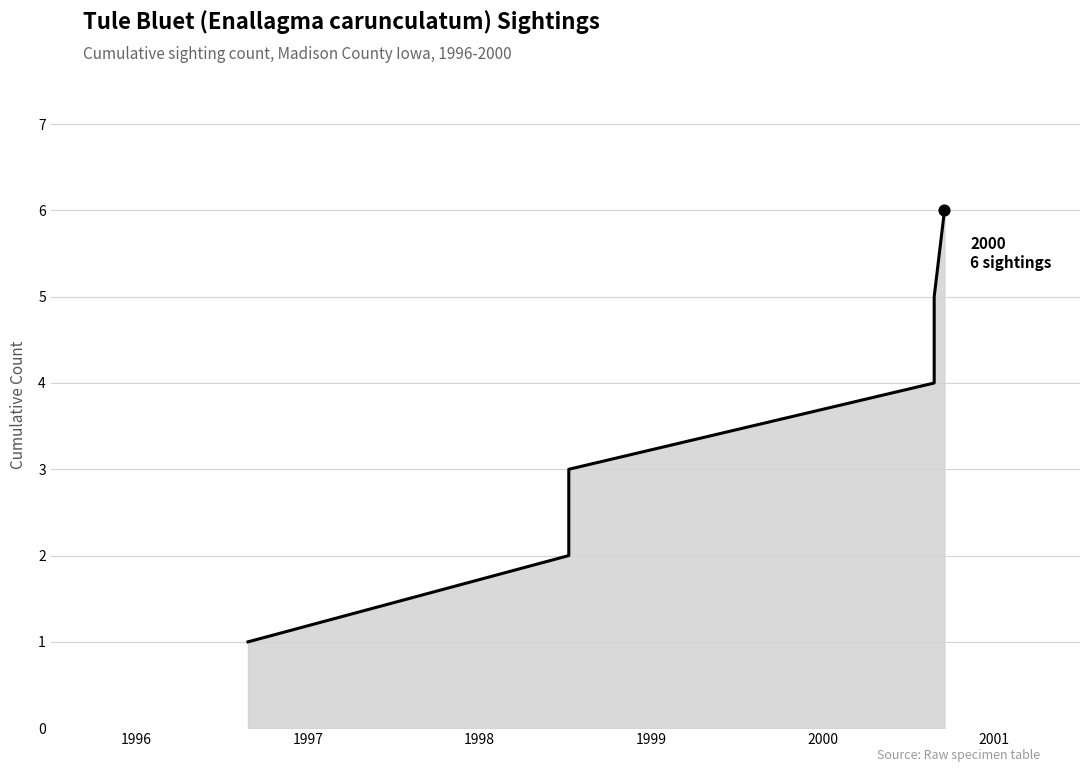

Between 1999 and 2000, which is larger?

2000